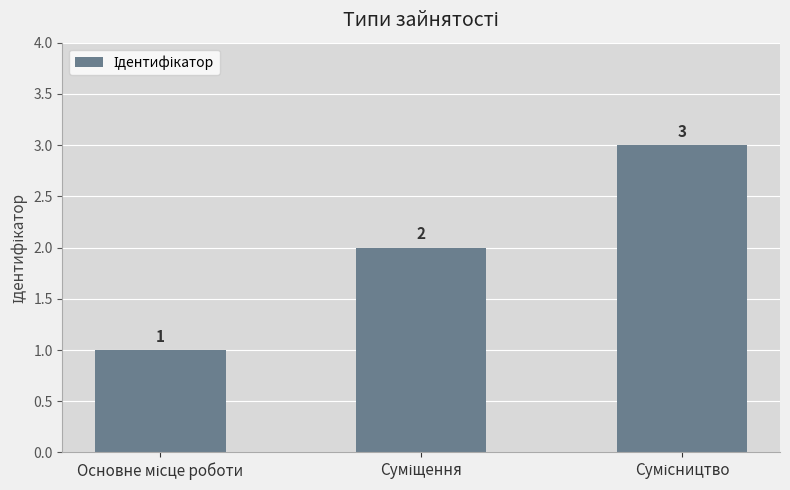

What is the value of the 3rd bar from the left?

3